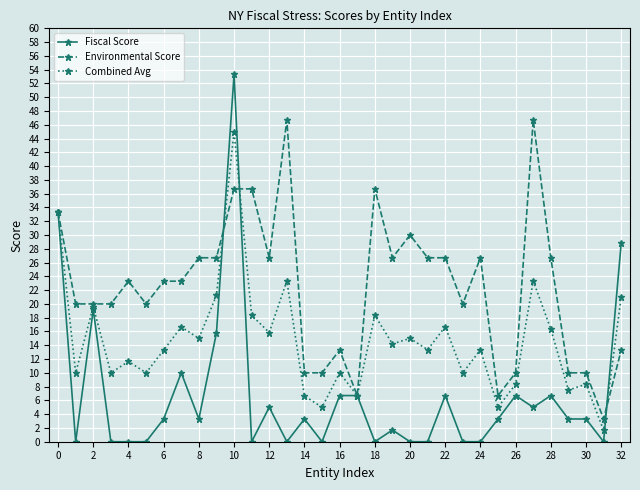

Which series ends up on top after the final intersection of Combined Avg and Fiscal Score?

Fiscal Score